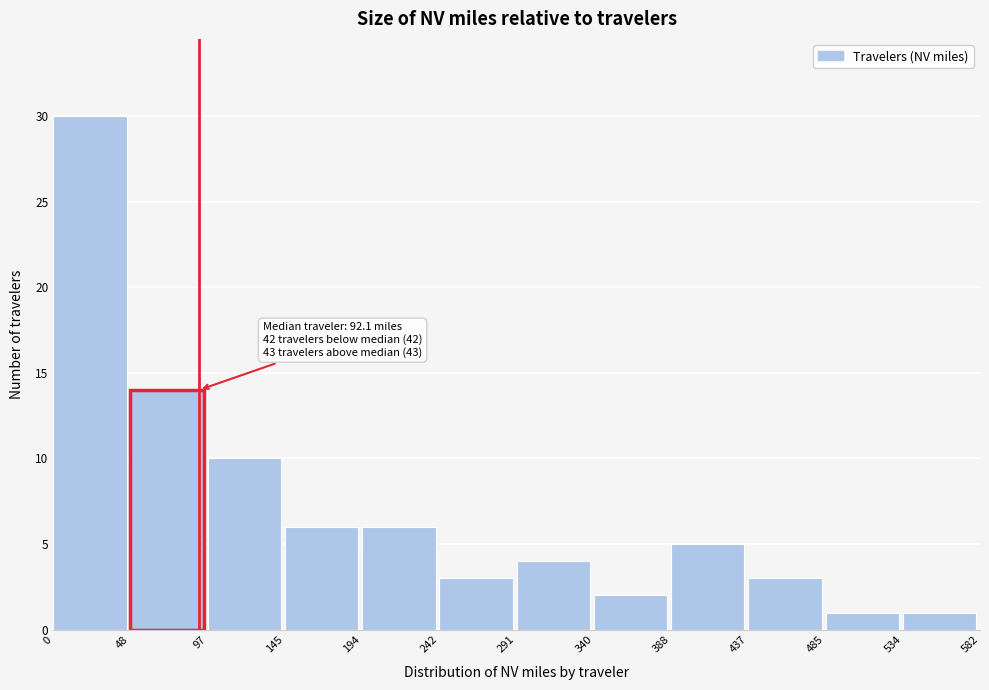

Over which range of the x-axis is the bar tallest?

0 to 48